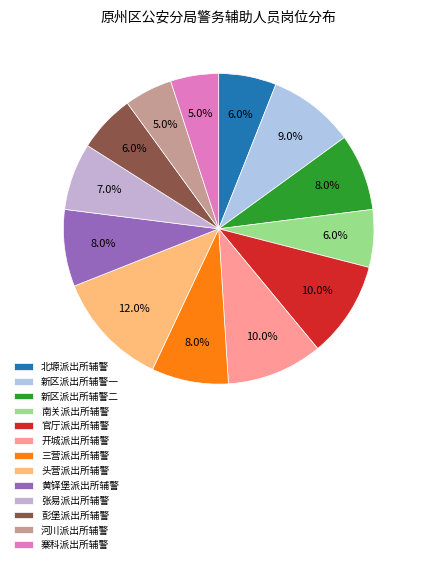

Is it true that 开城派出所辅警 is 10% of the pie?

True